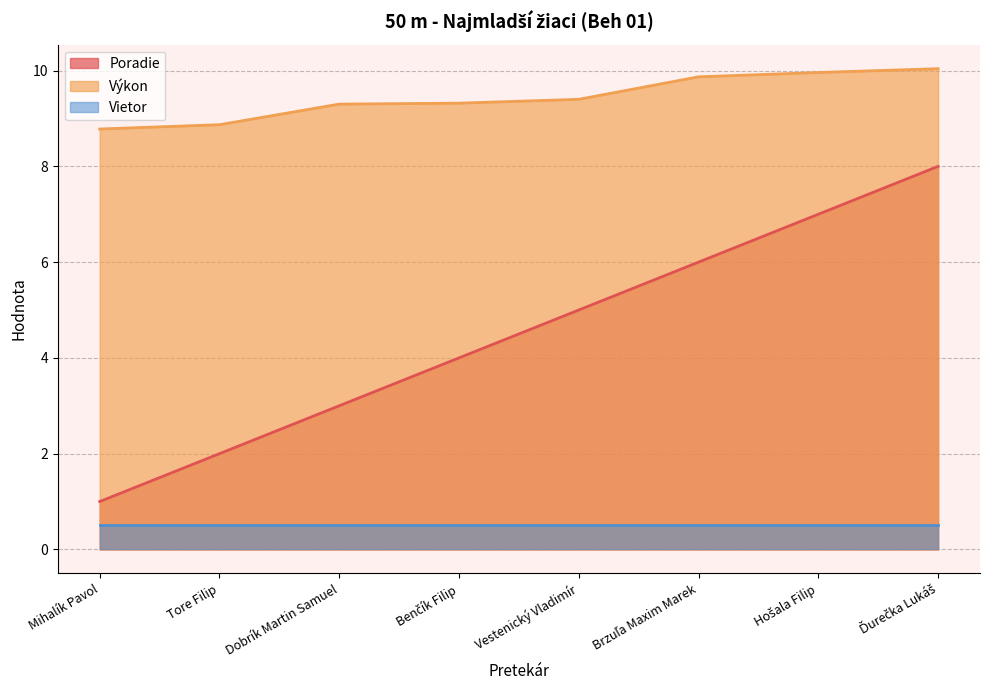

What are all the series names shown in the legend?

Poradie, Výkon, Vietor